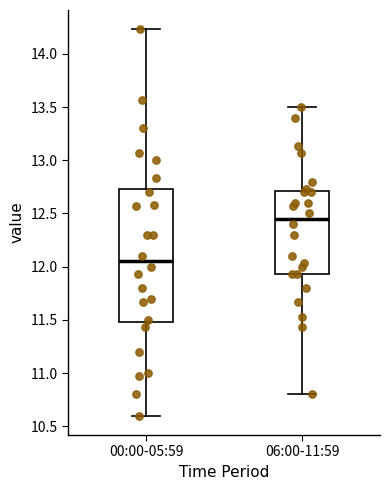

Which box's median line is the lowest?

00:00-05:59